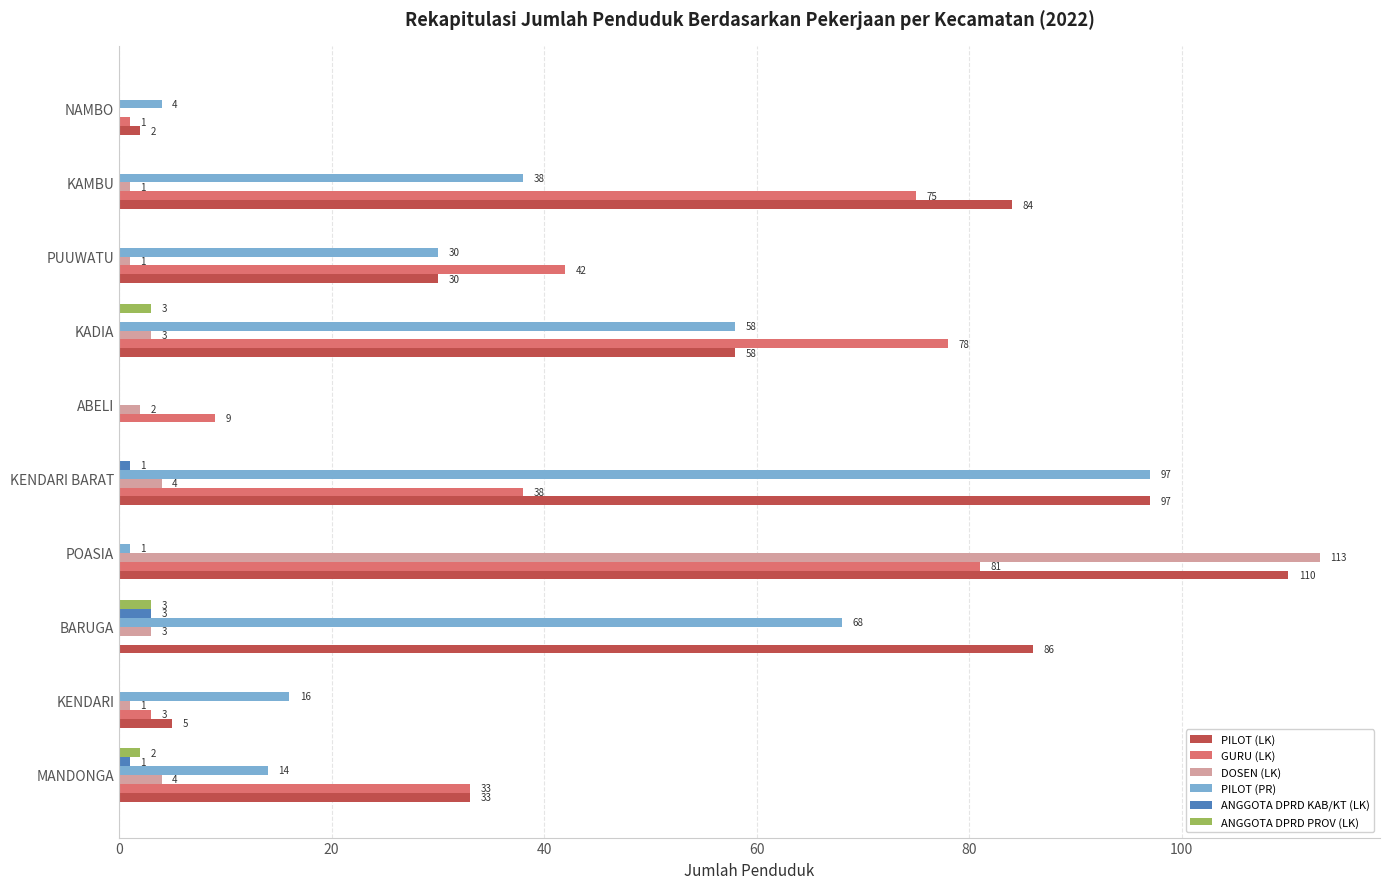

What is the sum of the GURU (LK) values at PUUWATU and BARUGA?

42